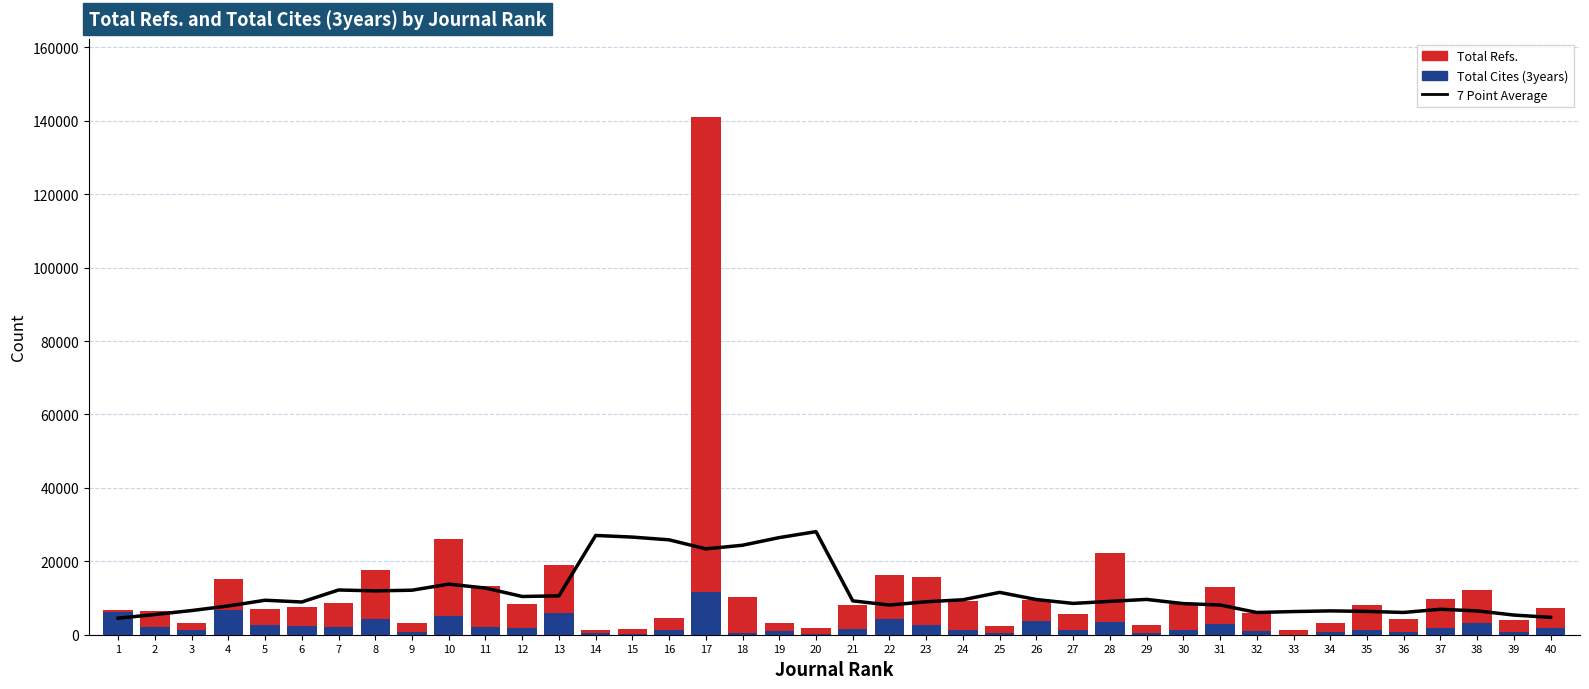

Which series has the widest spread of values?

Total Refs.